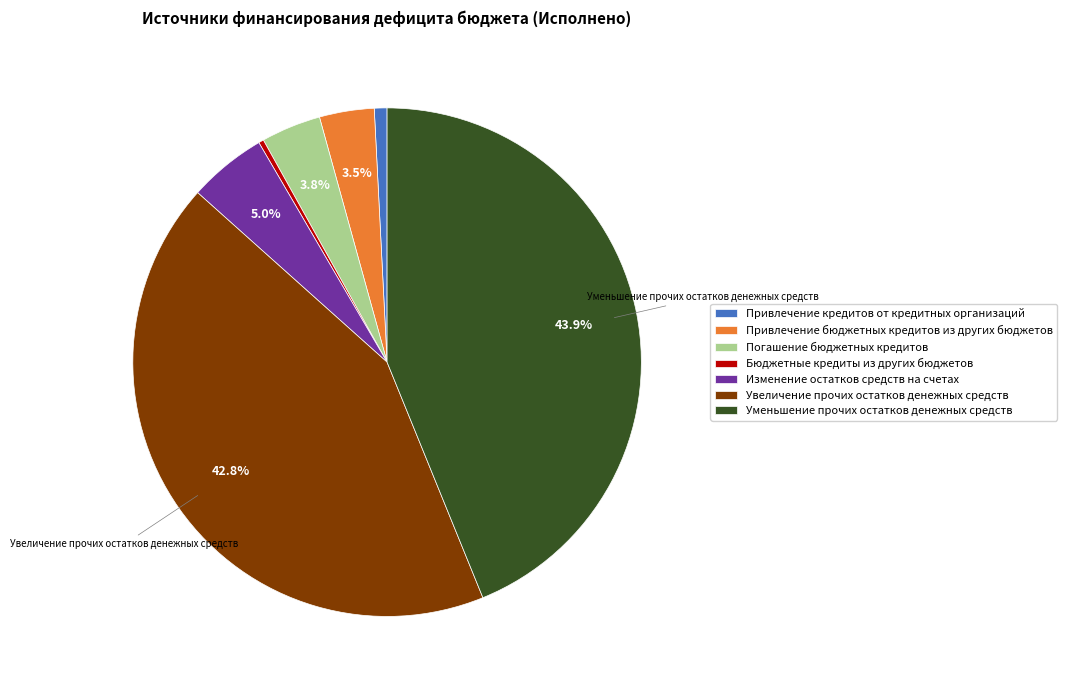

Which has a higher value, Привлечение кредитов от кредитных организаций or Увеличение прочих остатков денежных средств?

Увеличение прочих остатков денежных средств